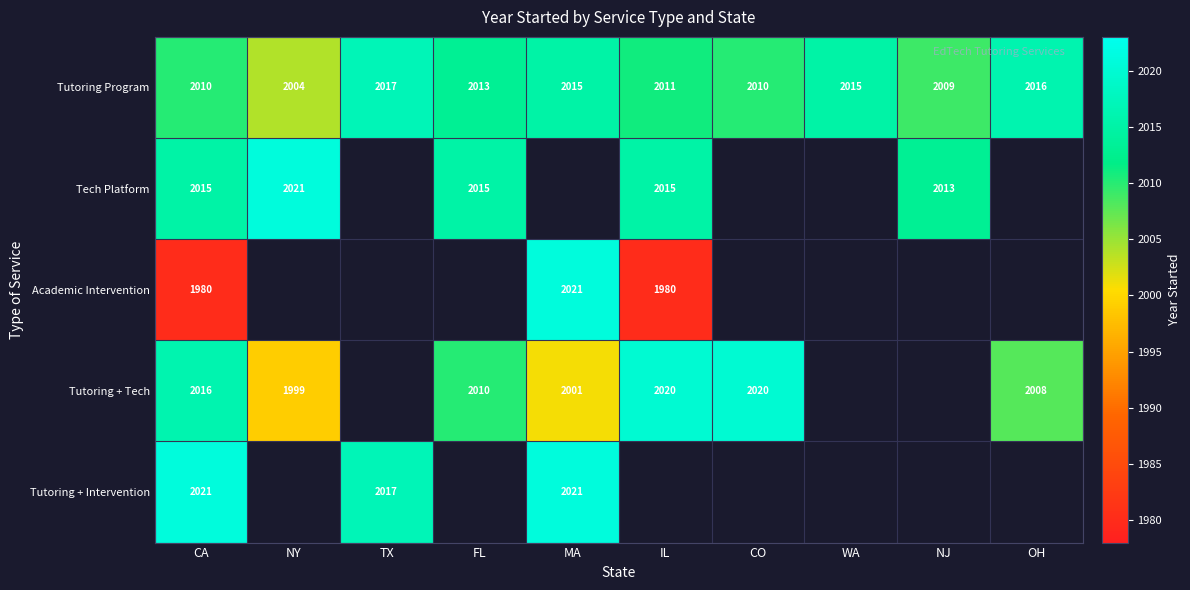

At how many categories does at least one series exceed 1989?

10